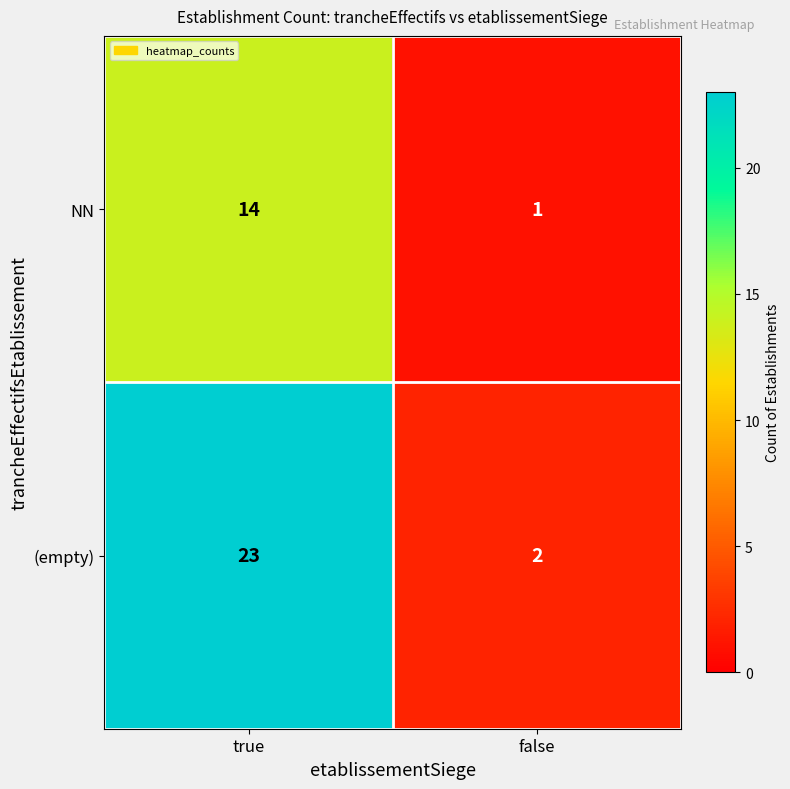

Which series has the largest total across all categories?

(empty)